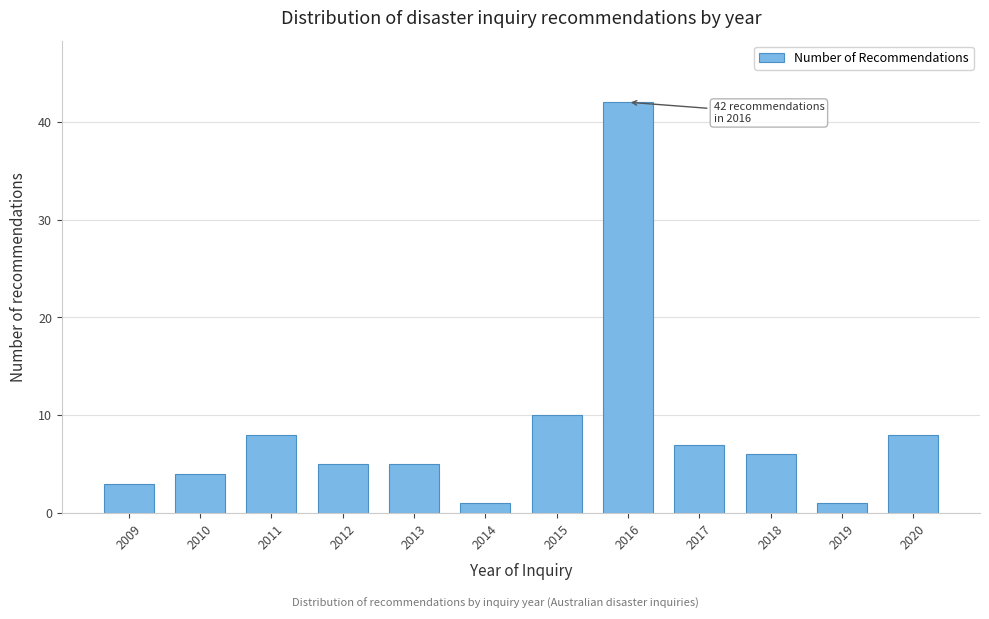

Reading left to right, what are all the values shown in this chart?

3	4	8	5	5	1	10	42	7	6	1	8